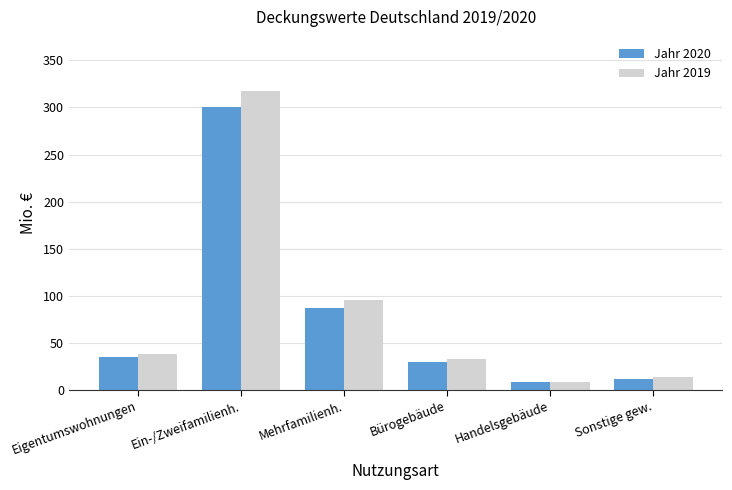

Reading right to left, transcribe all the data shown in this chart.

Jahr 2020: 11.9	8.6	30.0	86.6	300.3	34.5
Jahr 2019: 13.7	8.3	32.8	95.9	317.8	38.0